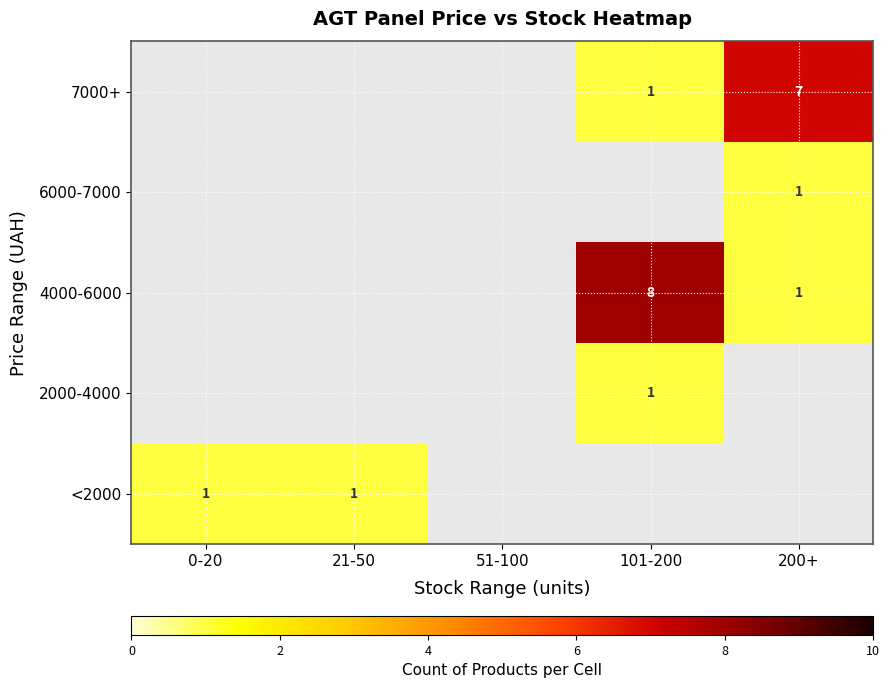

How many data points does each series have?

5